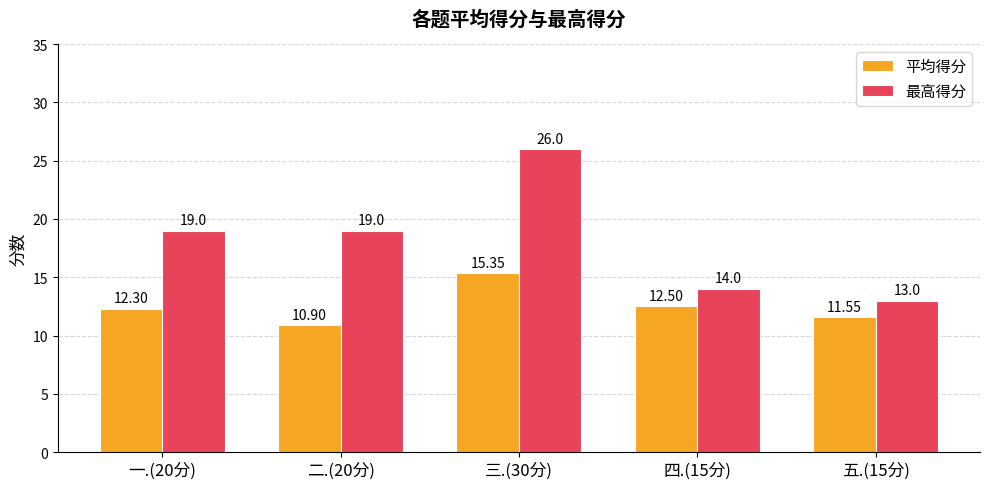

What is the difference between the maximum and second lowest values in the 最高得分 series?

12.0